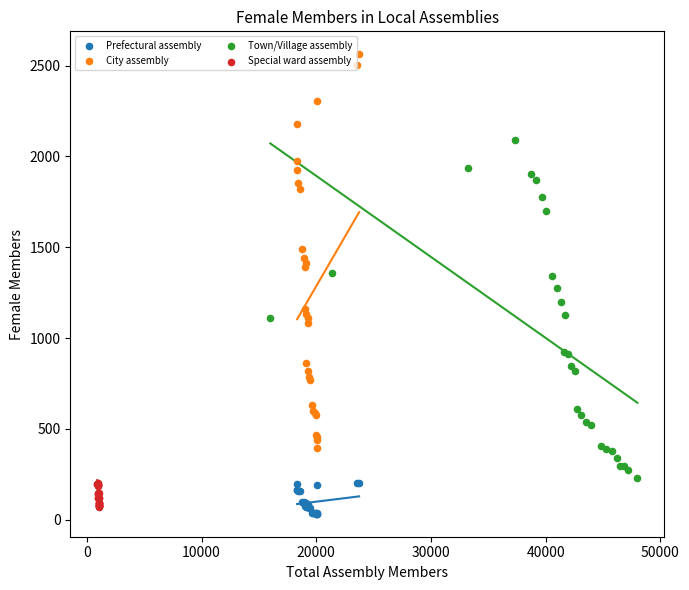

Which series reaches the maximum Y coordinate?

City assembly